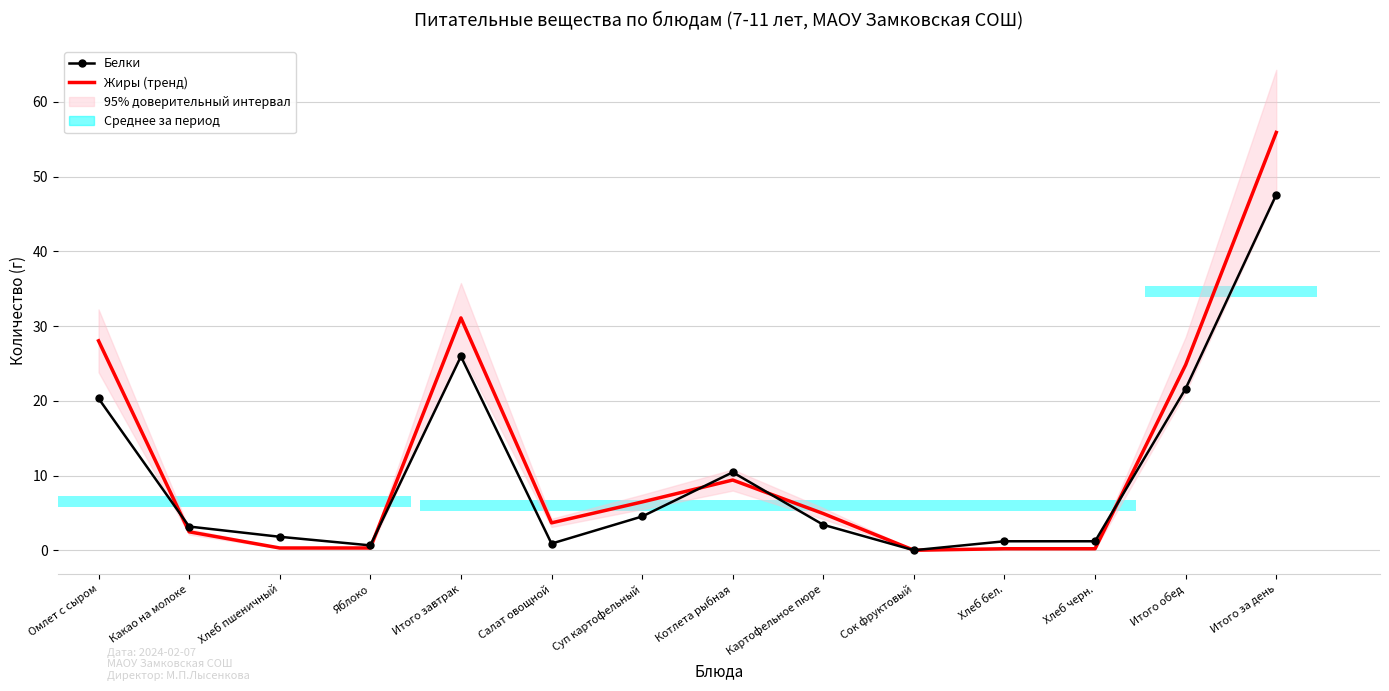

What is the difference between the maximum and second lowest values in the Жиры (тренд) series?

55.7